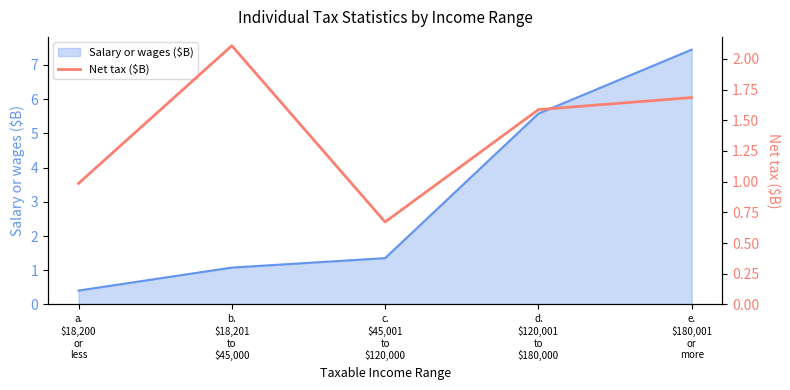

The chart shows a value of 0.2 at c.
$45,001
to
$120,000. True or false?

False